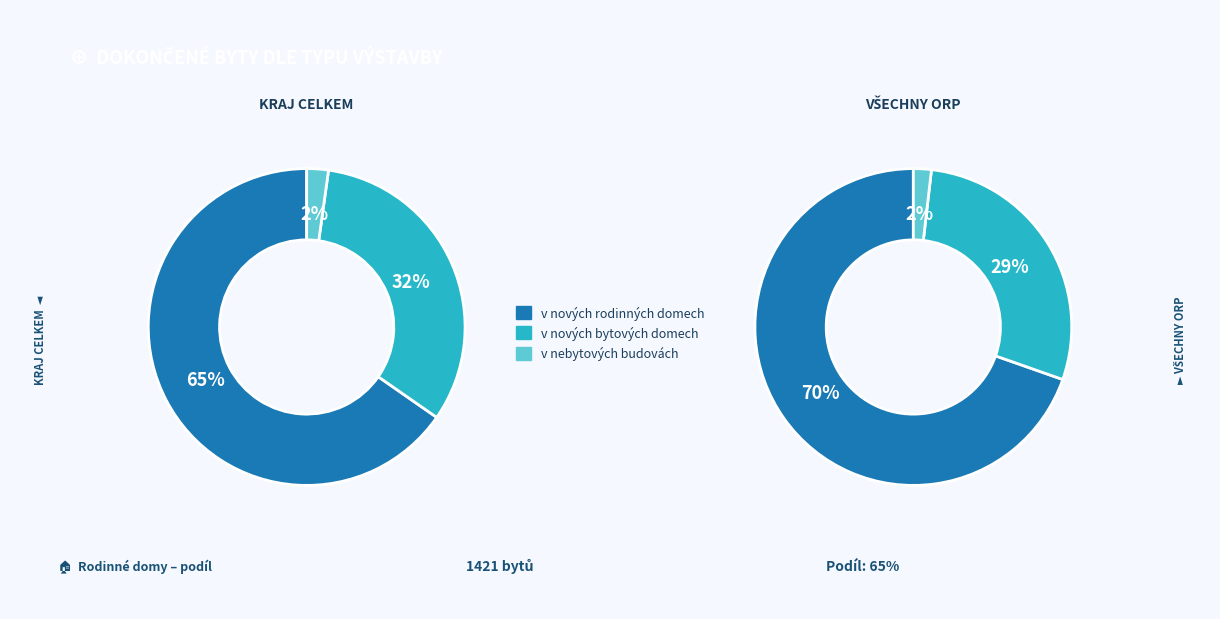

True or false: České Budějovice accounts for 27% of the total.

False